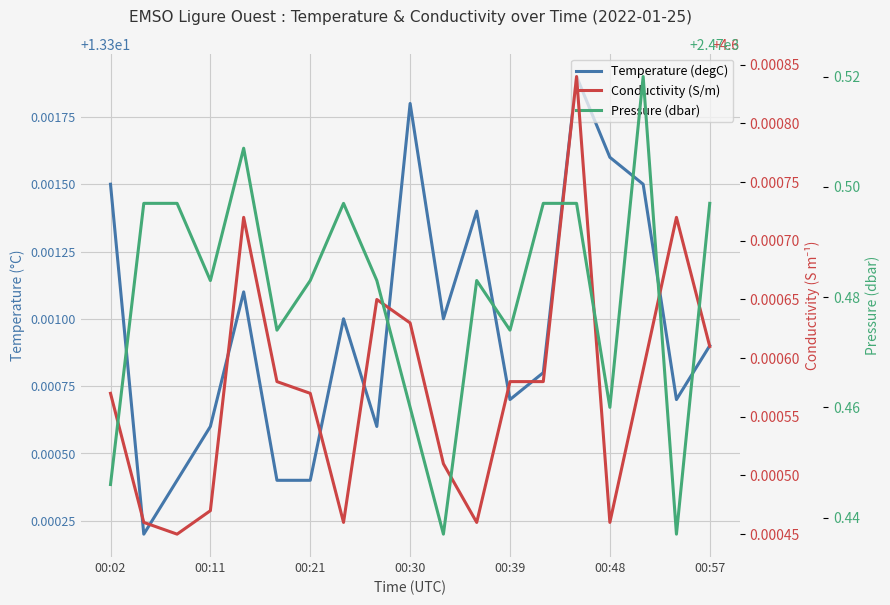

What is the minimum value shown in the chart?

4.6